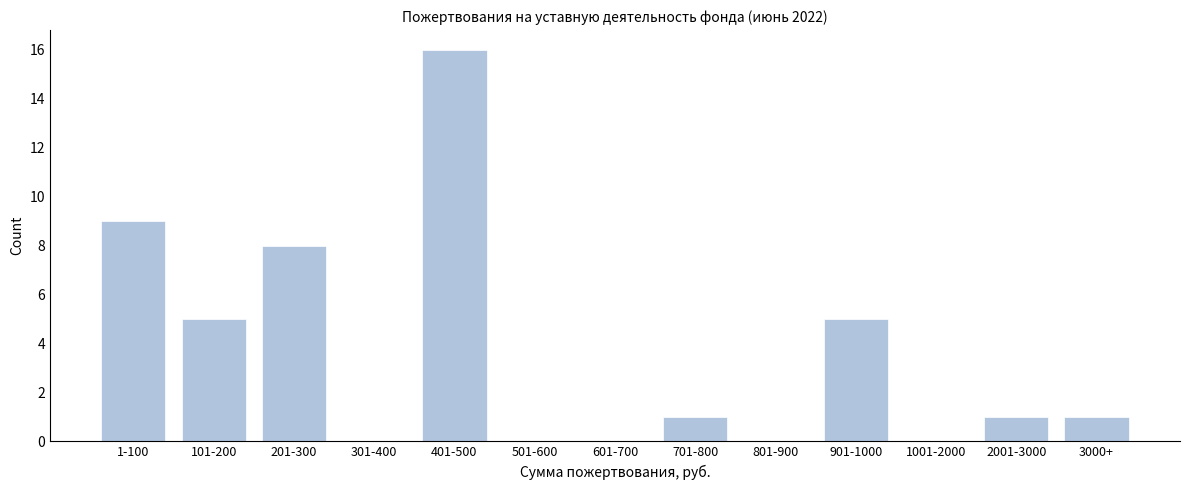

Reading left to right, list all the values displayed in this chart.

1-100=9	101-200=5	201-300=8	301-400=0	401-500=16	501-600=0	601-700=0	701-800=1	801-900=0	901-1000=5	1001-2000=0	2001-3000=1	3000+=1